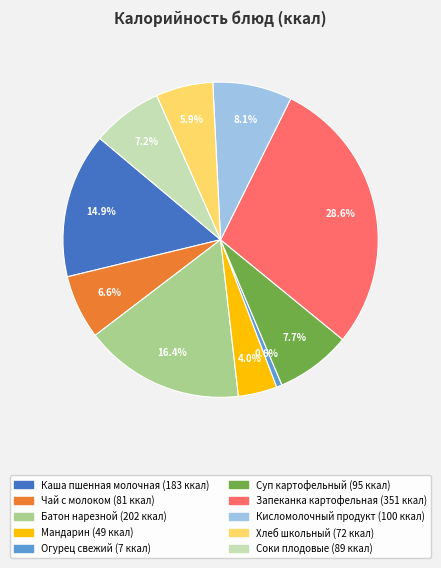

Approximately how many times larger is the value at Хлеб школьный compared to Соки плодовые?

0.8